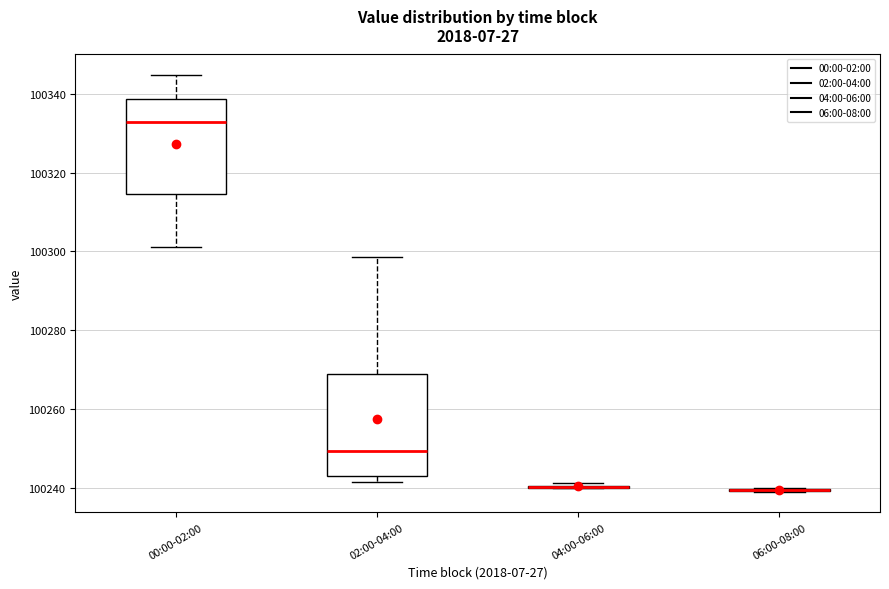

Reading left to right, read every box against the y-axis: the position of its median line, the range the box covers, and the ends of its whiskers. The values are not printed on the chart, so give them approximately, as read against the axis.

00:00-02:00: median 100332, box 100314 to 100338, whiskers 100302 to 100344
02:00-04:00: median 100250, box 100242 to 100268, whiskers 100242 (just below the box's lower edge) to 100298
04:00-06:00: box collapsed to a line at 100240, whiskers 100240 to 100242
06:00-08:00: box collapsed to a line at 100240, whiskers 100240 to 100240